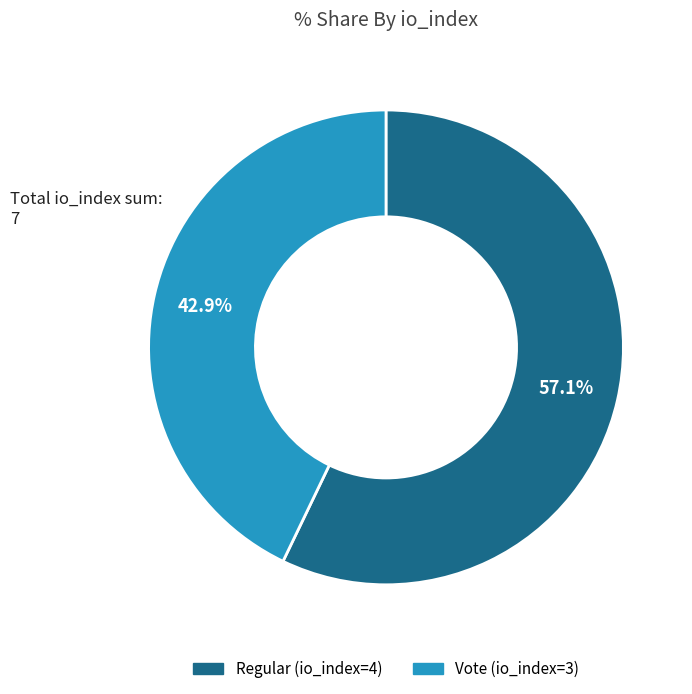

What percentage is NOT represented by Regular (io_index=4)?

42.9%